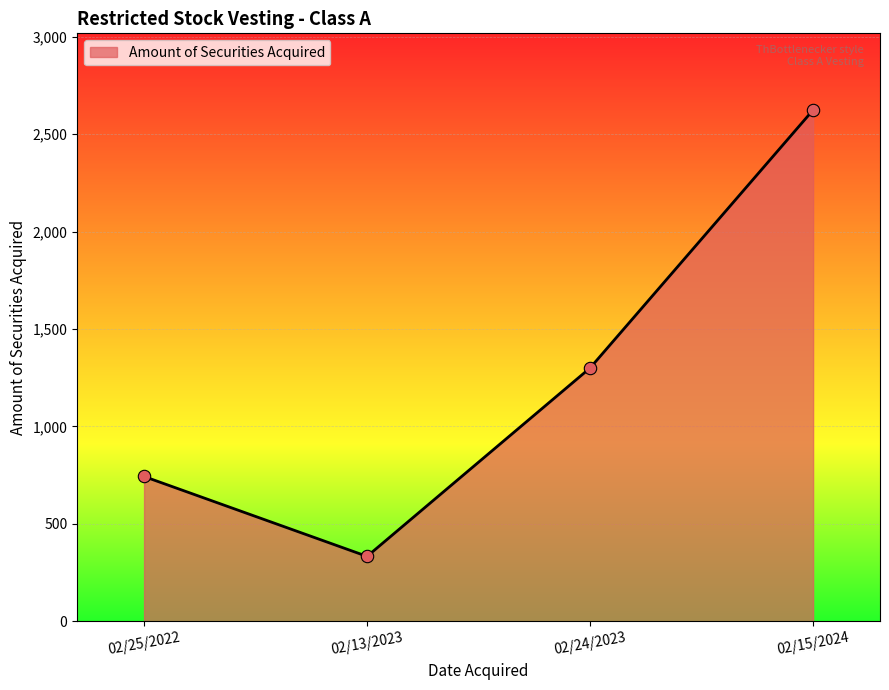

Approximately how many times larger is the value at 02/13/2023 compared to 02/25/2022?

0.4